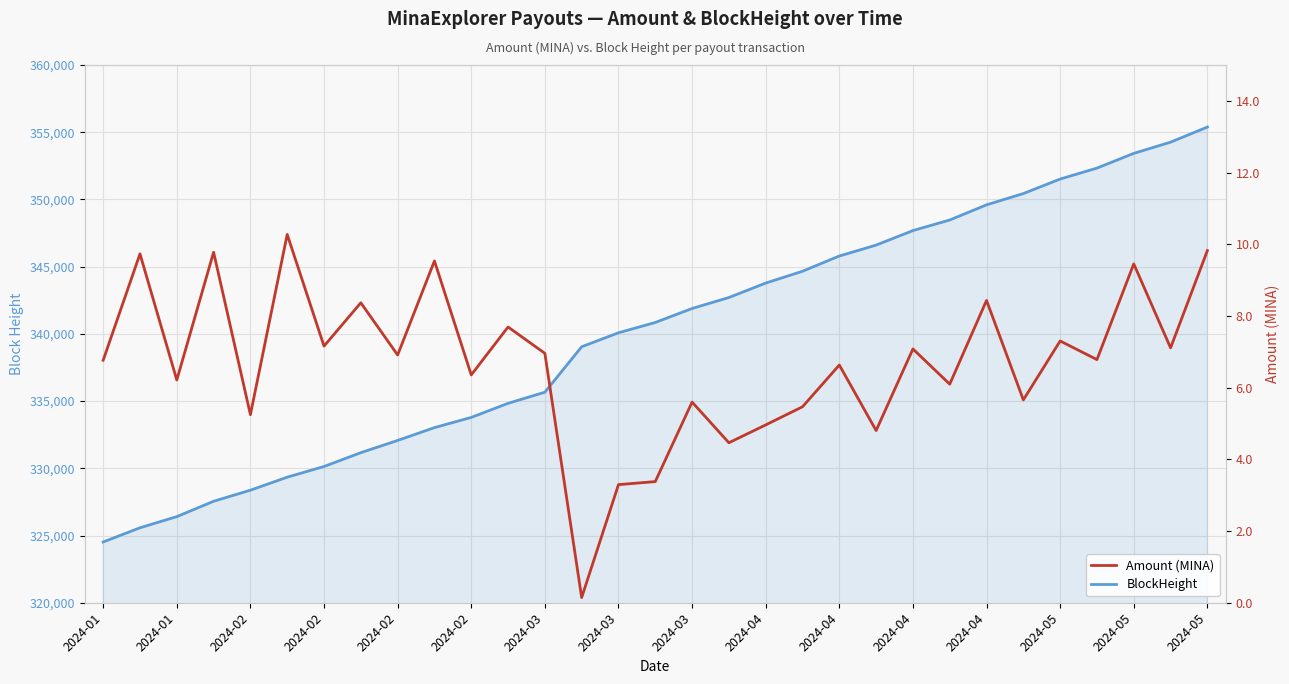

Which series has the largest total across all categories?

BlockHeight